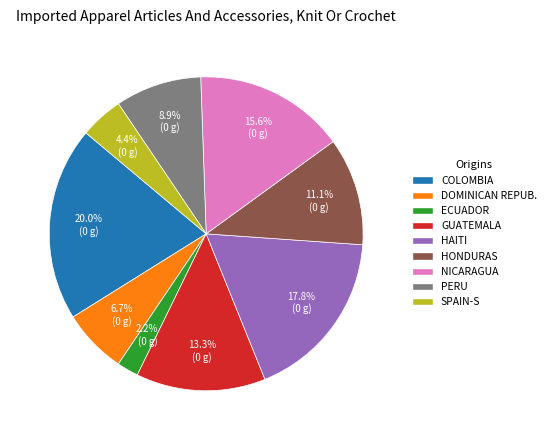

Which category has the biggest portion of the pie?

COLOMBIA